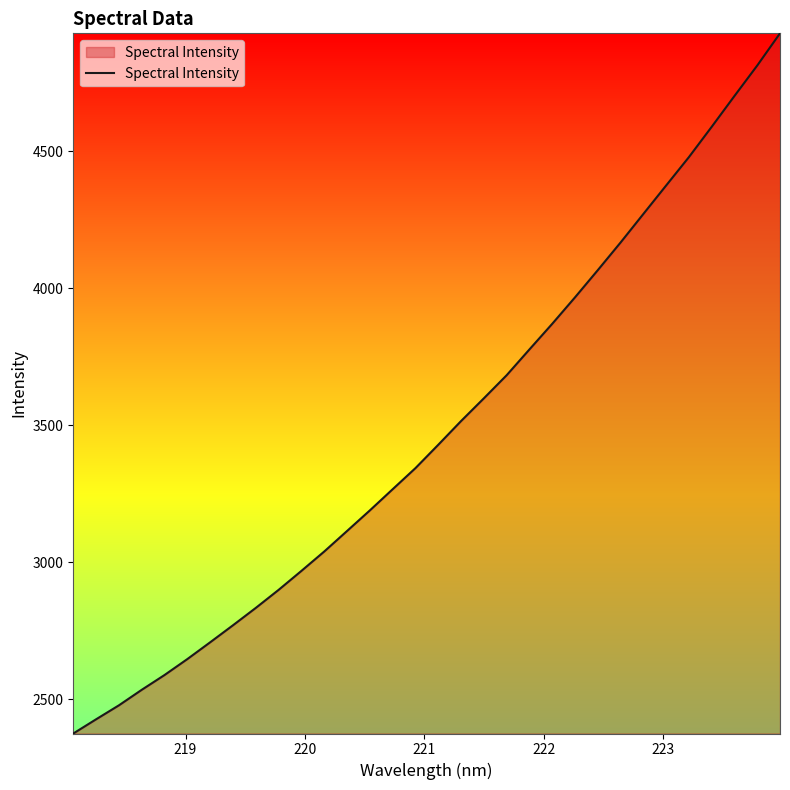

What is the maximum value shown in the chart?

4930.8